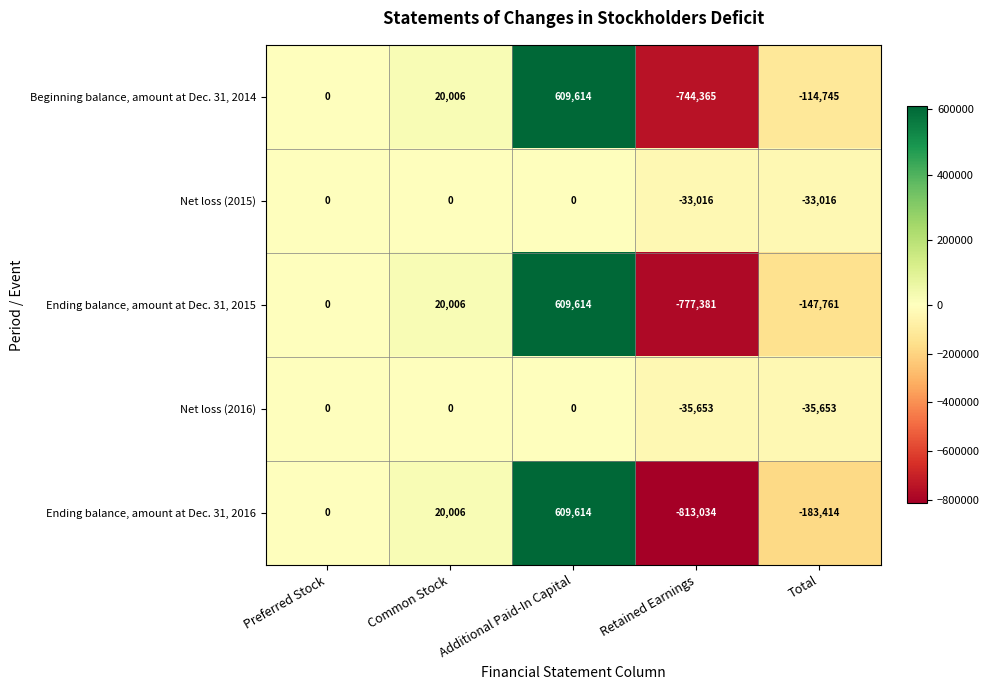

At which label is Beginning balance, amount at Dec. 31, 2014 closest to -67375?

Total